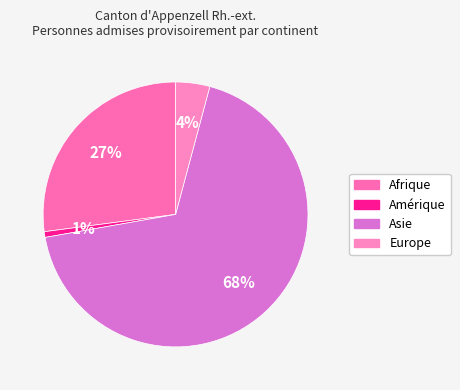

To the nearest percent, what is the average slice percentage?

25%